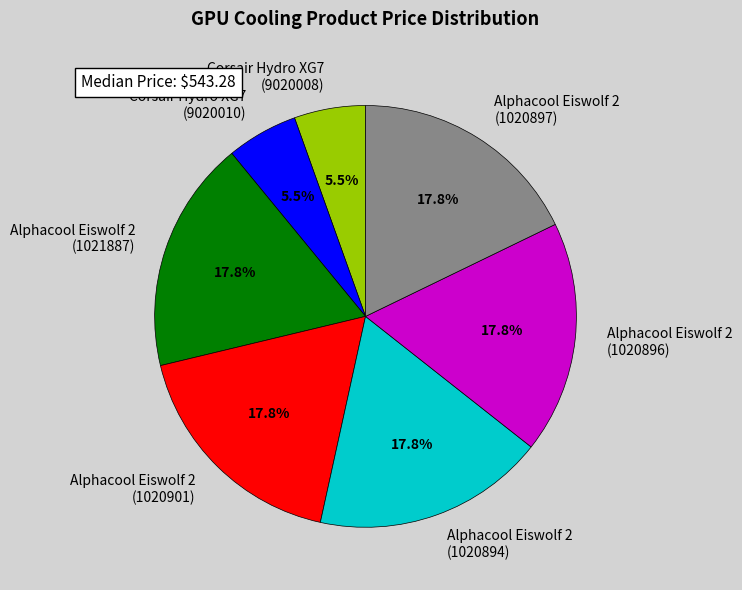

Combined, what portion of the pie is Corsair Hydro XG7 (9020010) and Alphacool Eiswolf 2 (1021887)?

23.3%